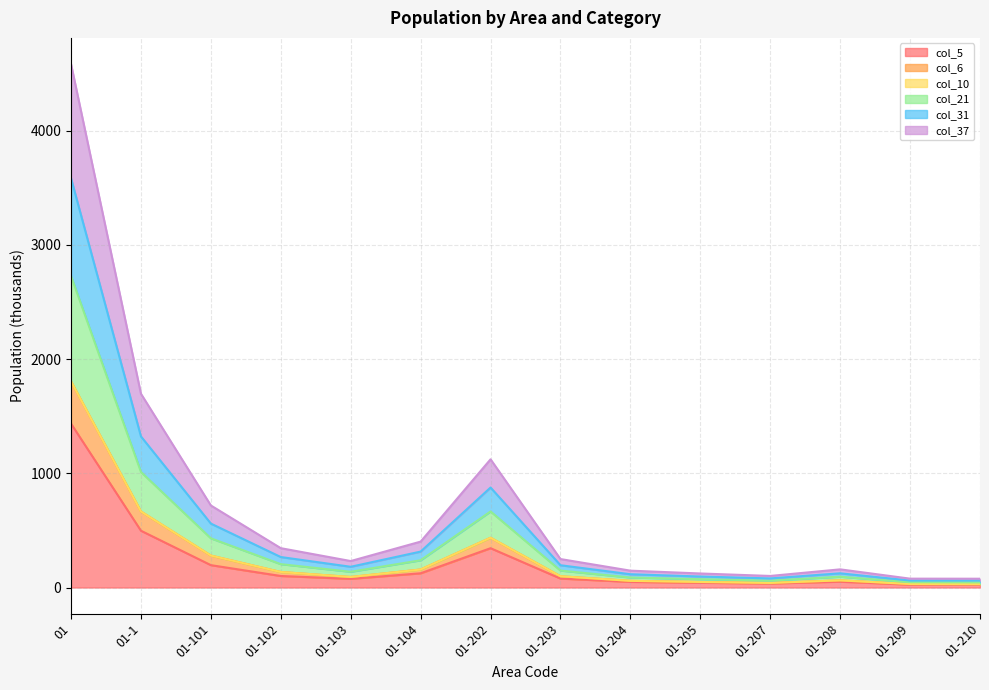

What is the maximum value for col_5?

1434.5